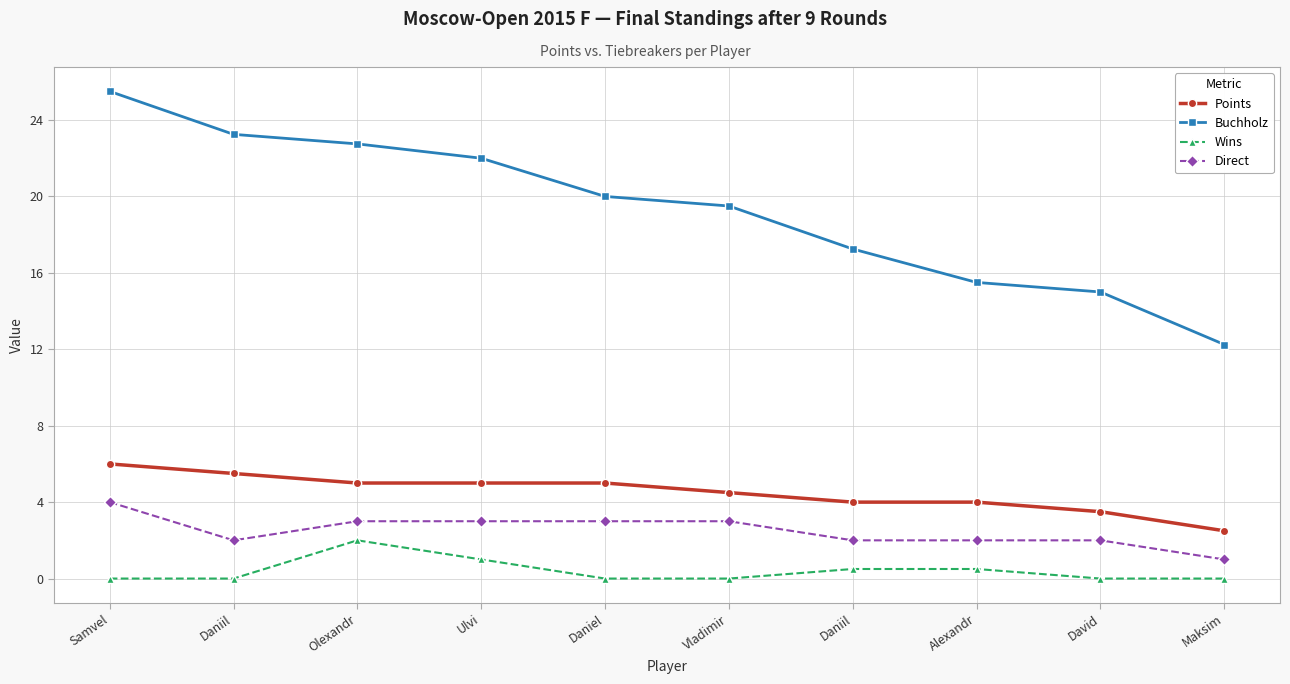

Which series changed the most between Samvel and Maksim?

Buchholz